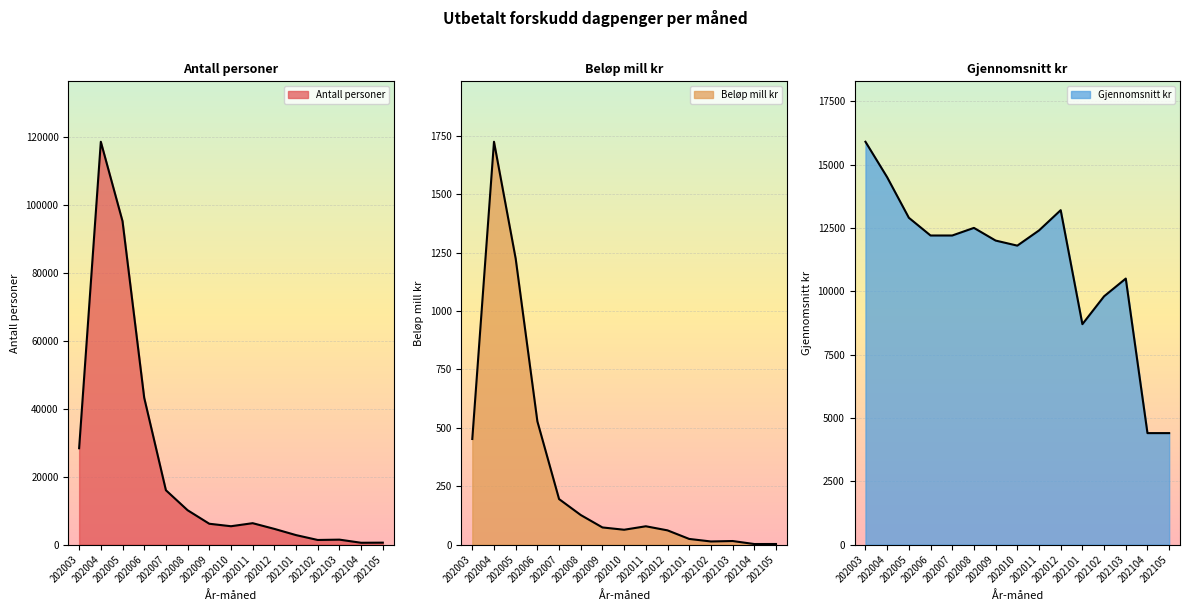

In Gjennomsnitt kr, how many points are higher than both neighbors (excluding endpoints)?

3